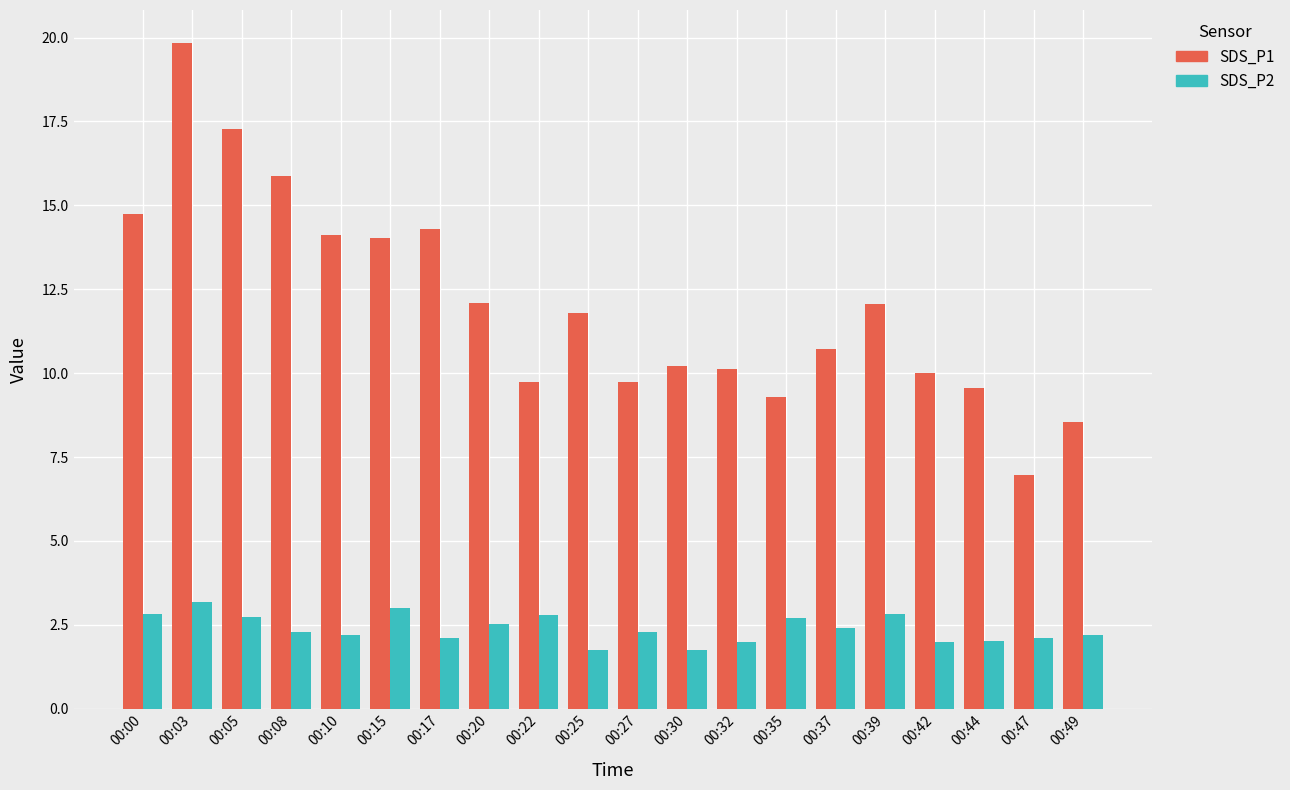

The SDS_P2 series shows 1.1 at 00:27. True or false?

False